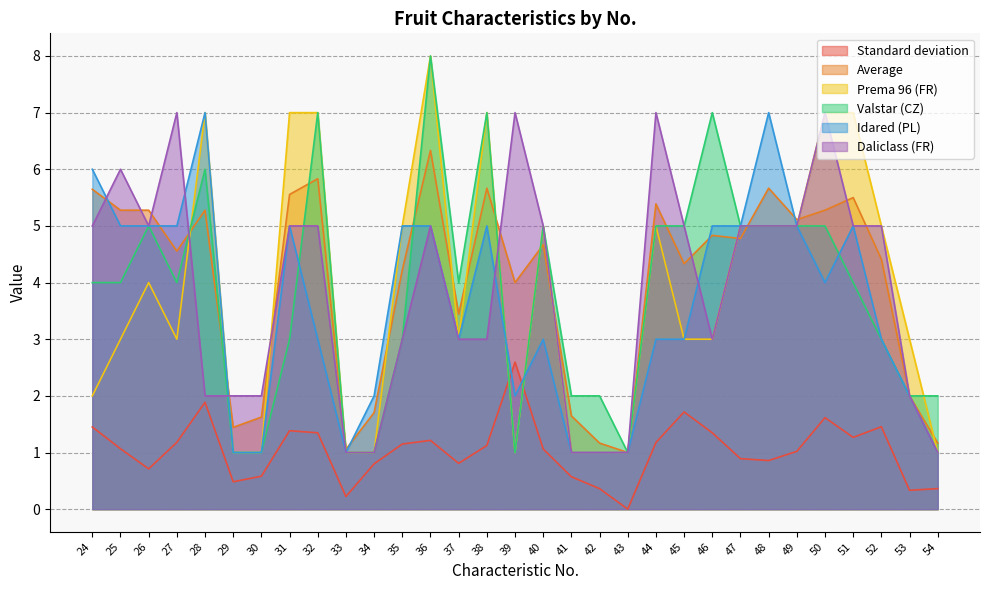

Which series has the largest range (max minus min)?

Prema 96 (FR)